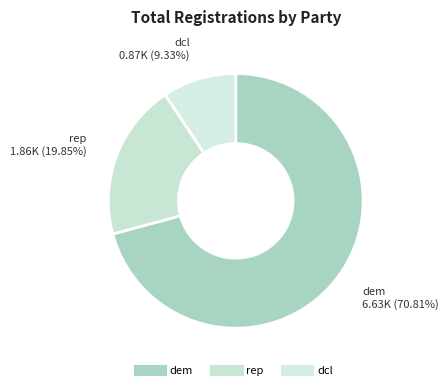

Count the number of slices in the pie.

3